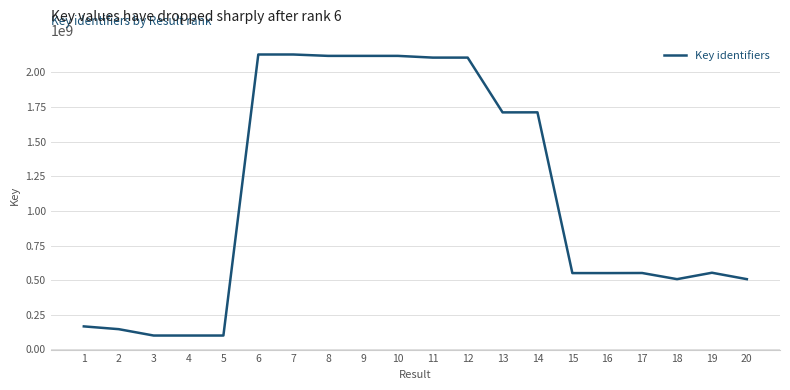

What is the minimum value shown in the chart?

100700193